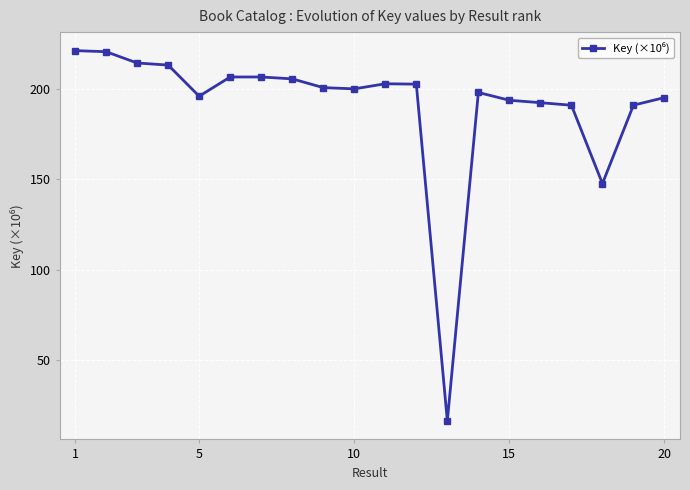

What is the value of the 18th point from the left?

147.5